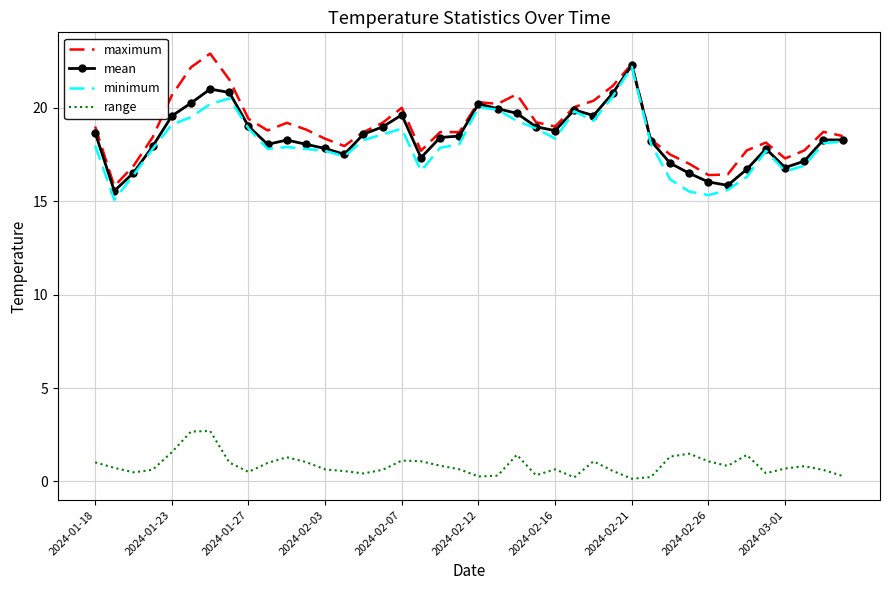

True or false: maximum and range intersect in this chart.

False